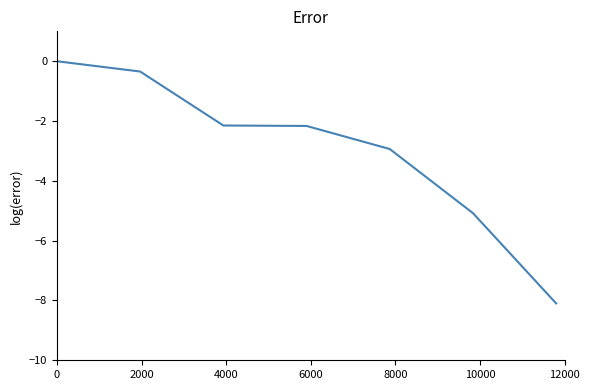

How many negative values are there?

6